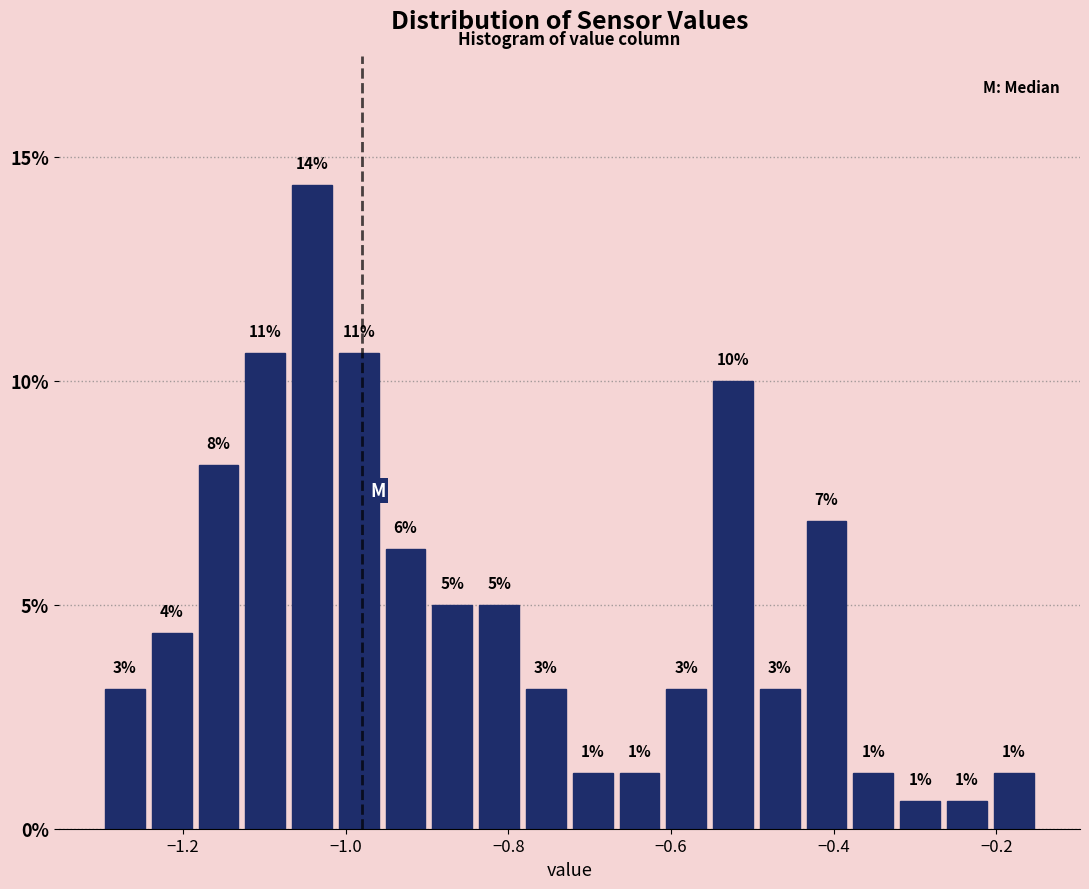

Around what value on the x-axis is the tallest bar? Give the approximate position of its centre, as read against the axis.

-1.04